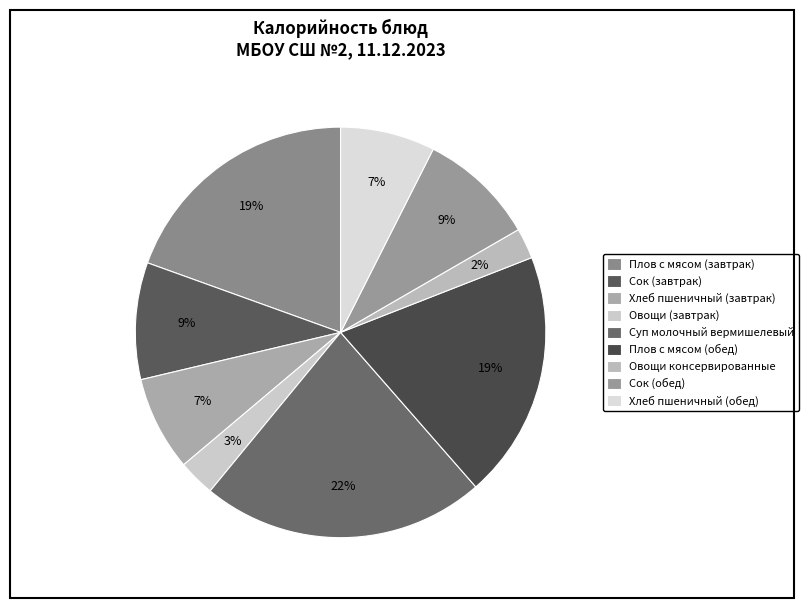

Count the number of slices in the pie.

9